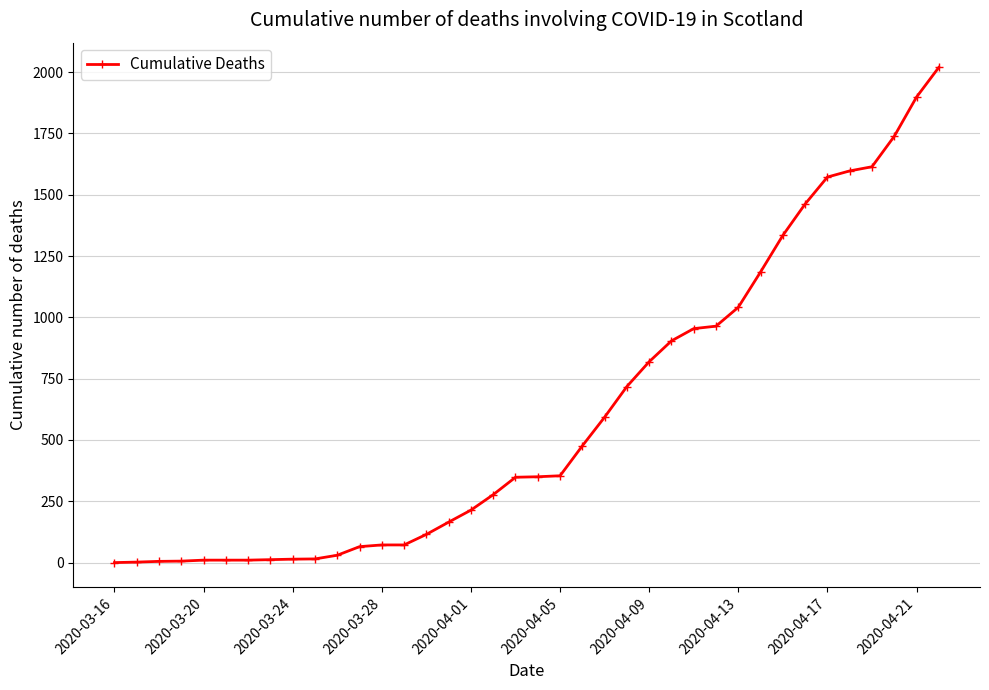

How many lines are shown in the chart?

1